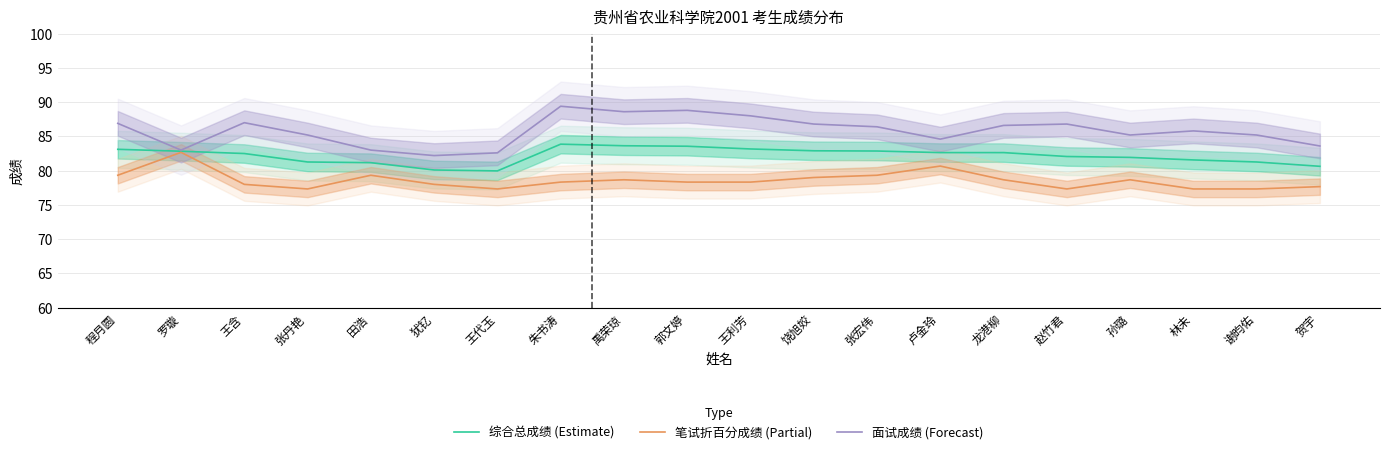

What position from the left is 罗璇?

2